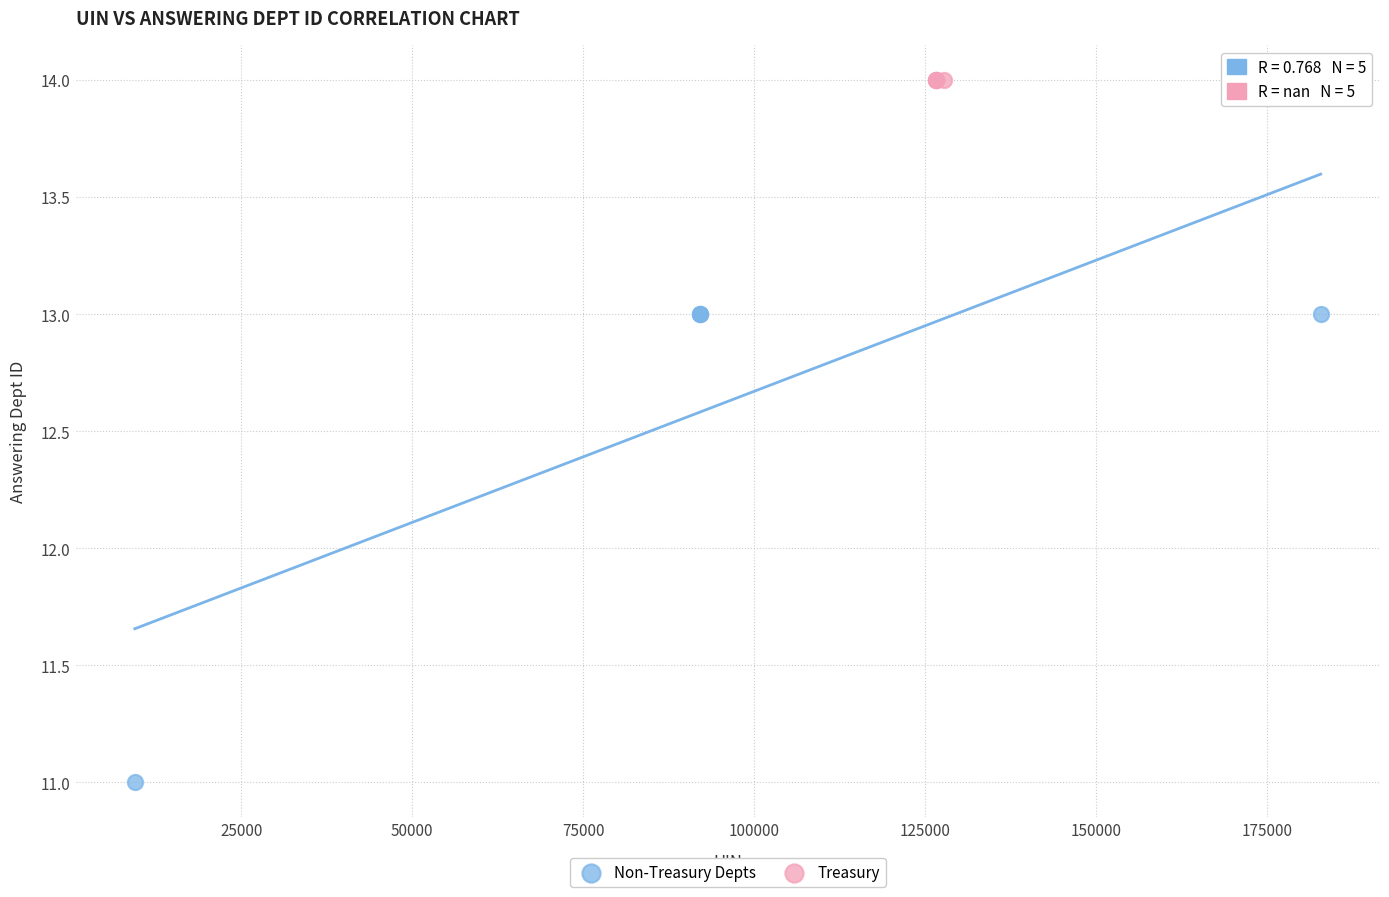

Which series reaches the maximum Y coordinate?

Treasury